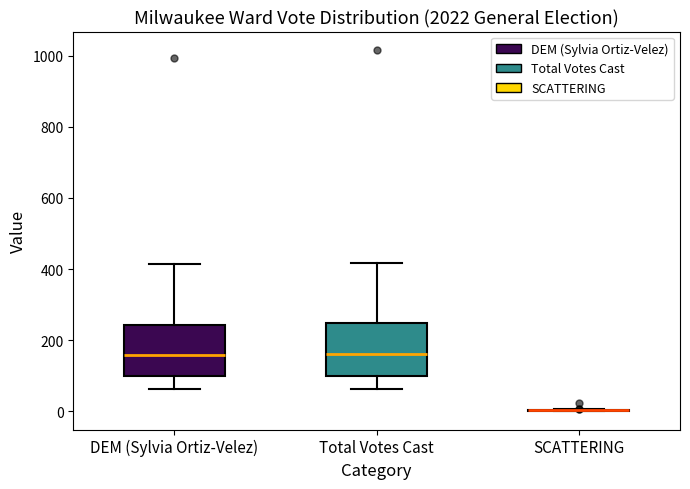

Reading left to right, read every box against the y-axis: the position of its median line, the range the box covers, and the ends of its whiskers. The values are not printed on the chart, so give them approximately, as read against the axis.

DEM (Sylvia Ortiz-Velez): median 160, box 100 to 240, whiskers 60 to 420
Total Votes Cast: median 160, box 100 to 240, whiskers 60 to 420
SCATTERING: box collapsed to a line at 0, whiskers 0 to 0